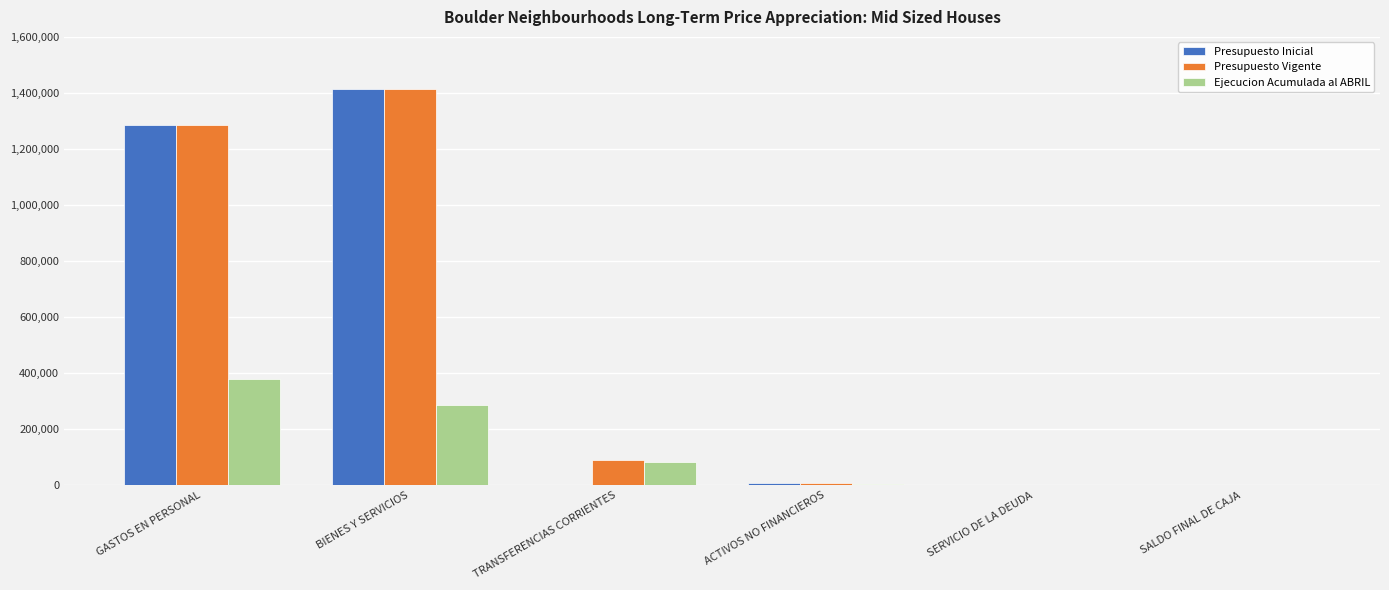

At which category is the sum across all series the highest?

BIENES Y SERVICIOS